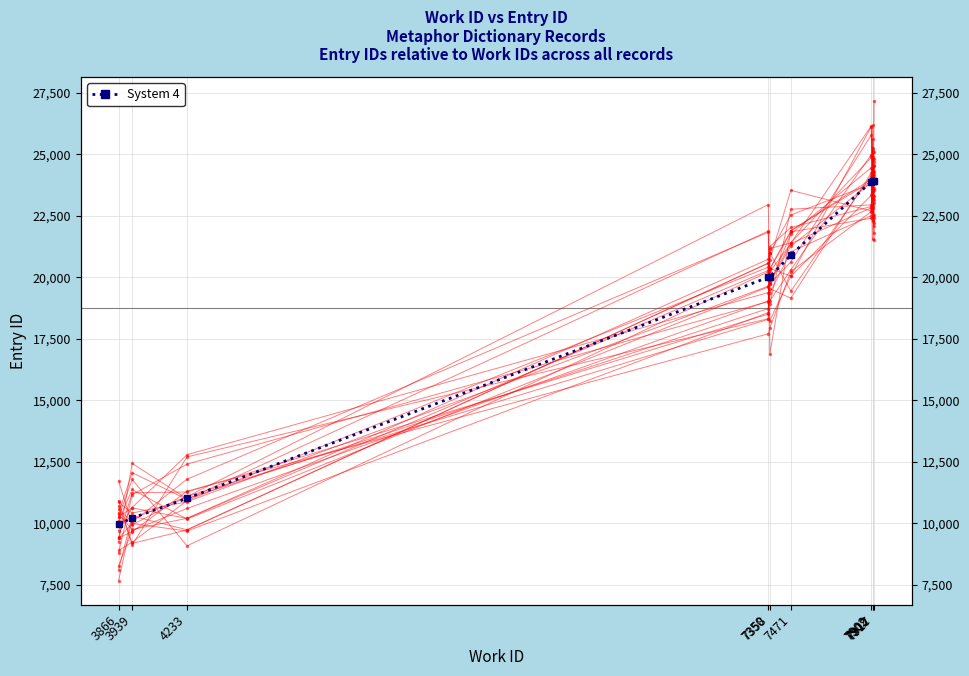

List the labels in order of value, smallest first.

3866, 3939, 4233, 7350, 7358, 7471, 7902, 7909, 7912, 7917